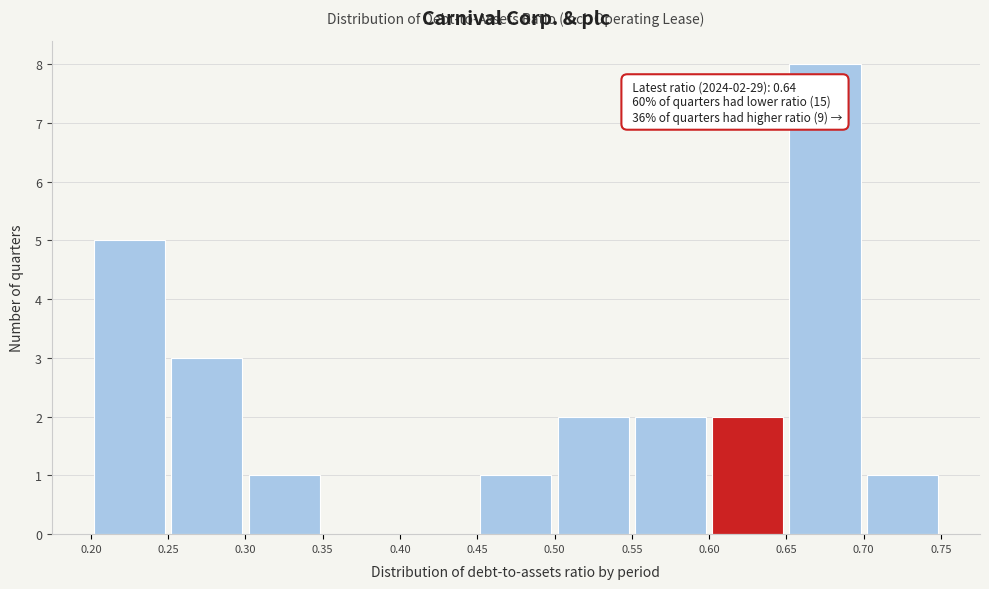

Over which range of the x-axis is the bar tallest?

0.65 to 0.70